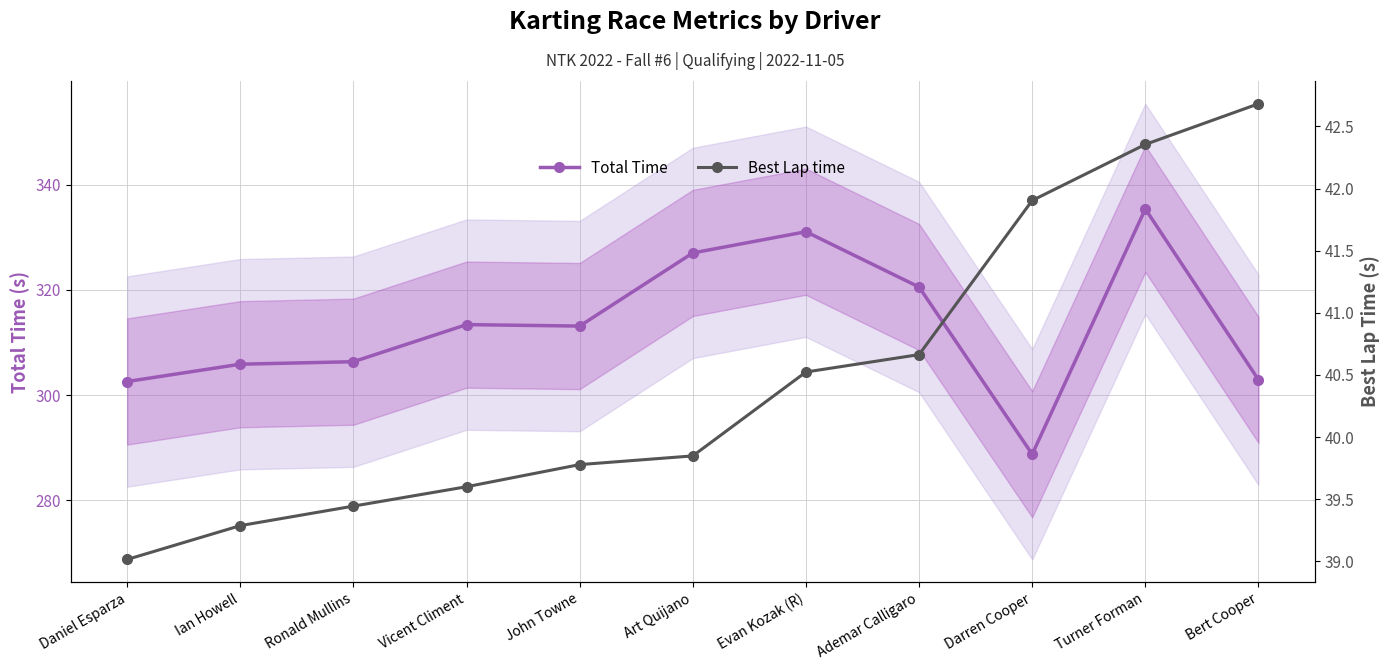

What value does the Best Lap time series have at Vicent Climent?

39.6